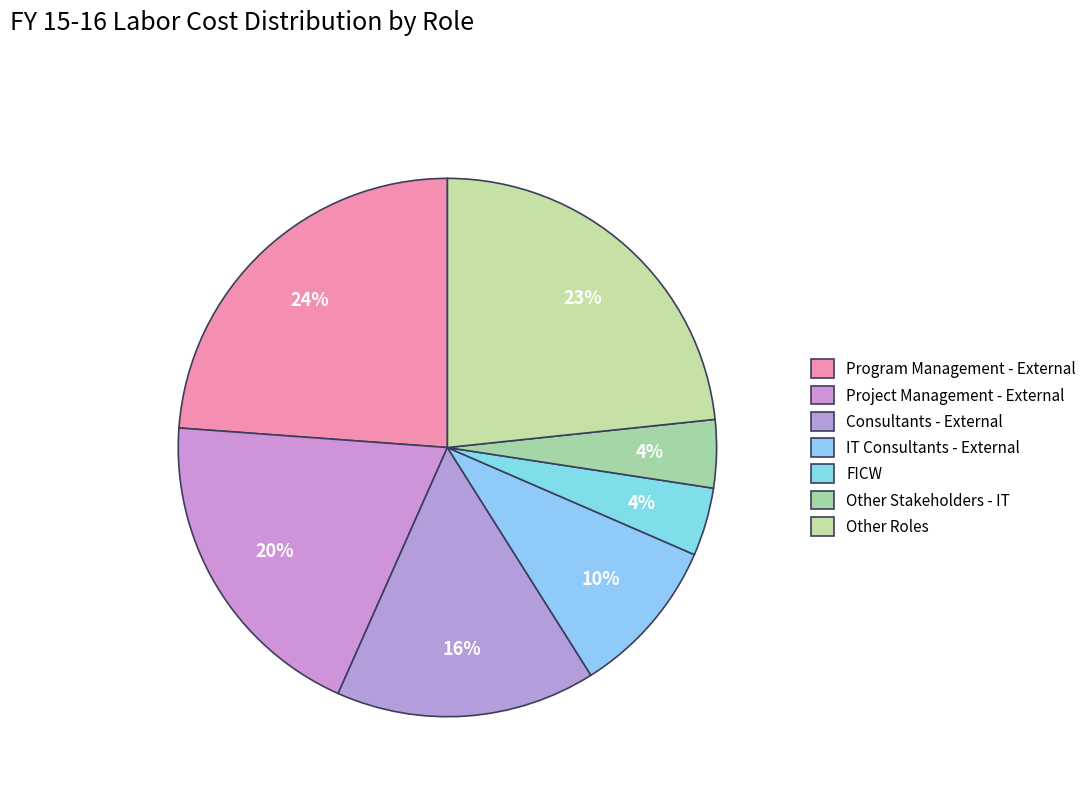

True or false: Project Management - External accounts for 9% of the total.

False